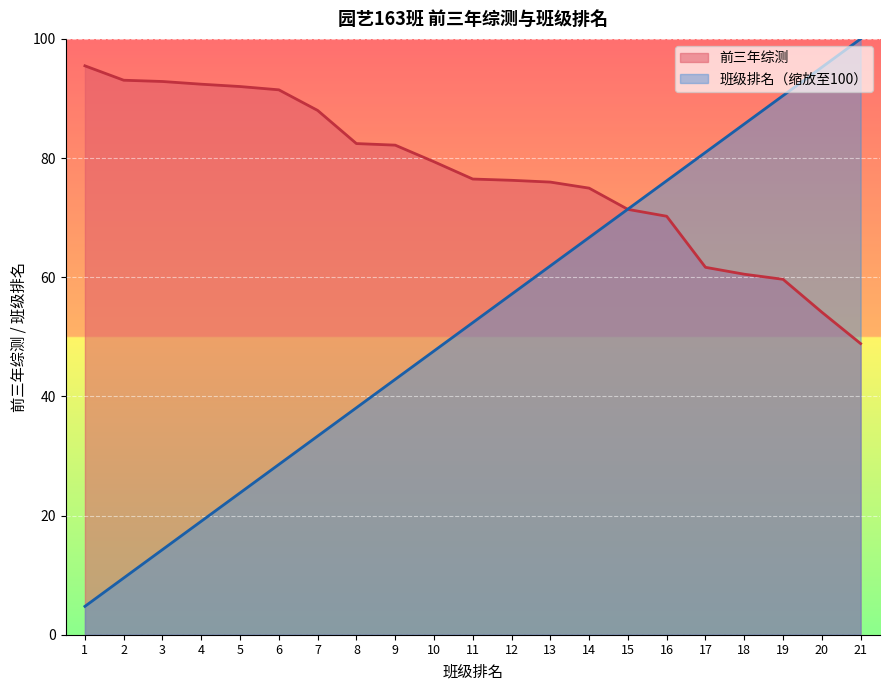

What is the average value of the 班级排名 series?

52.4